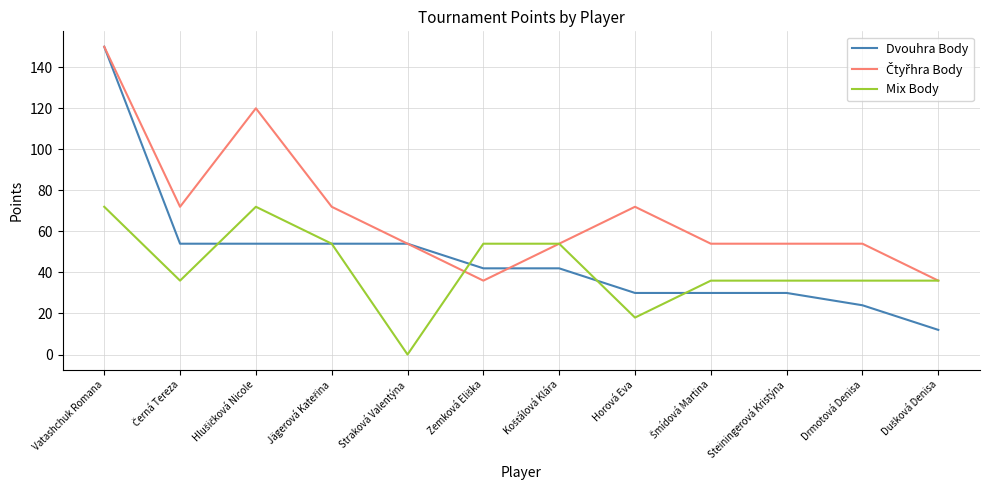

What position from the right is Horová Eva?

5